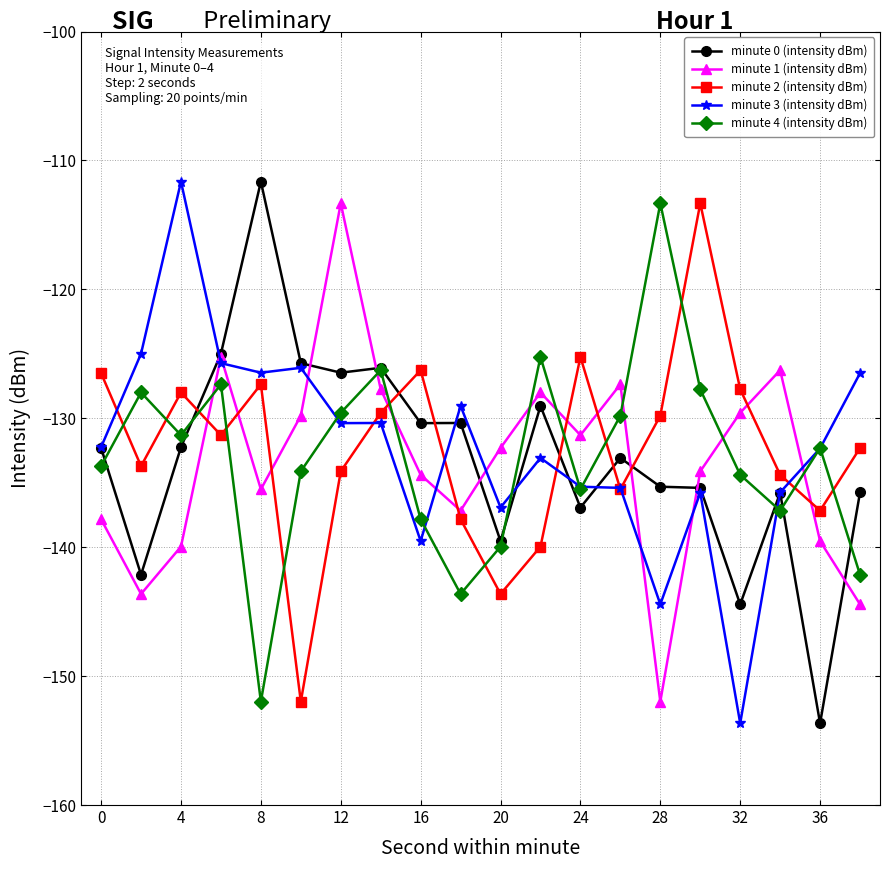

In minute 2 (intensity dBm), how many points are higher than both neighbors (excluding endpoints)?

5